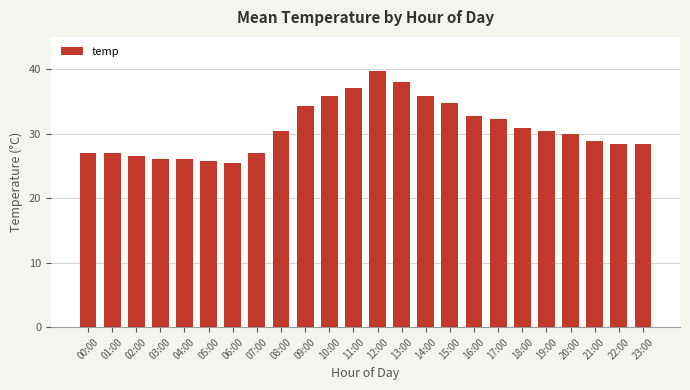

What is the sum of all values?

738.4